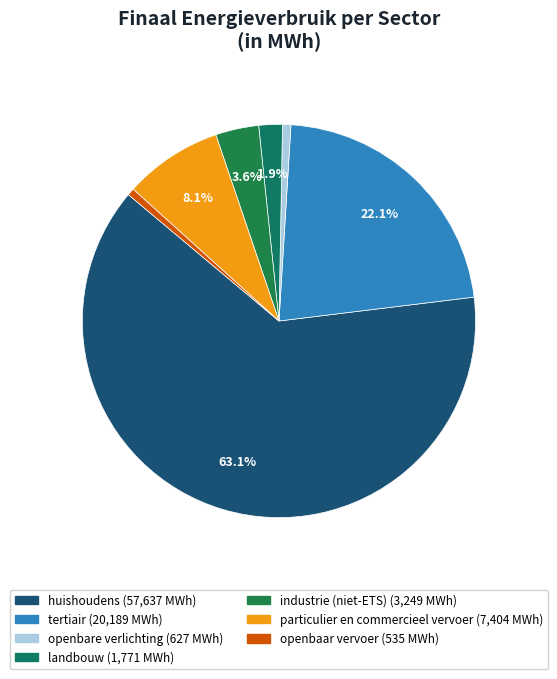

Between huishoudens and particulier en commercieel vervoer, which is larger?

huishoudens